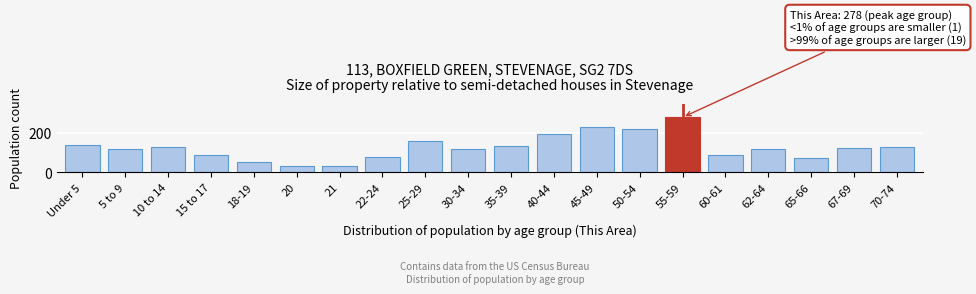

What is the greatest value displayed?

278